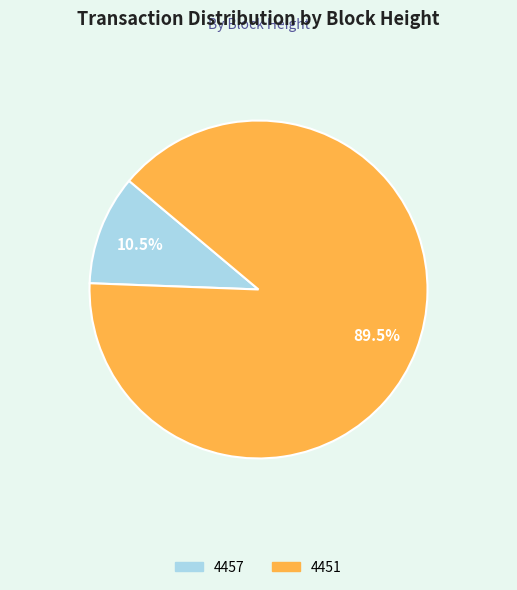

Does any single category account for the majority?

Yes